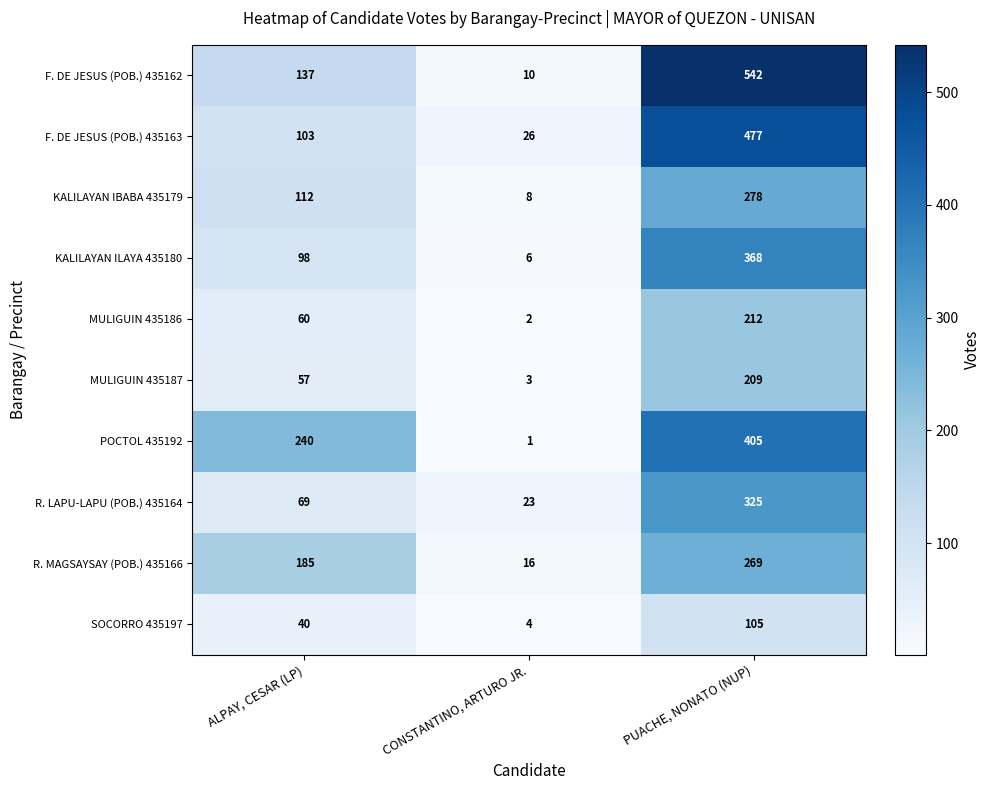

Which category has the lowest value in the F. DE JESUS (POB.) 435163 series?

CONSTANTINO, ARTURO JR.